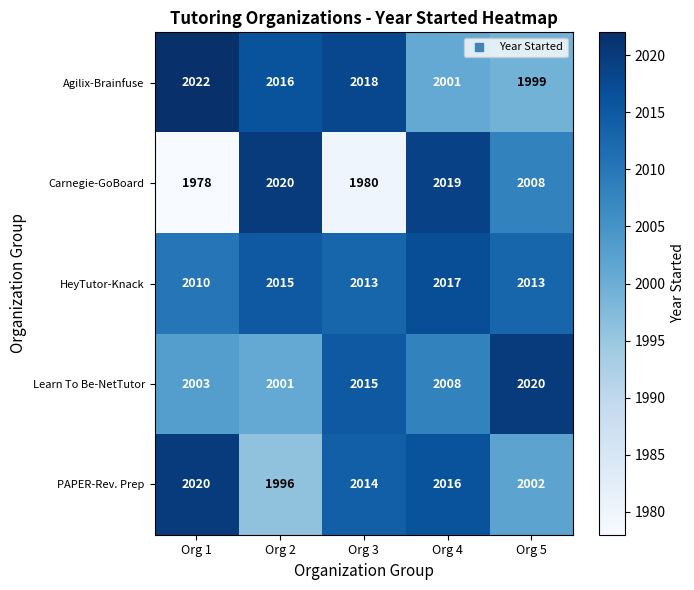

What is the minimum value for Carnegie-GoBoard?

1978